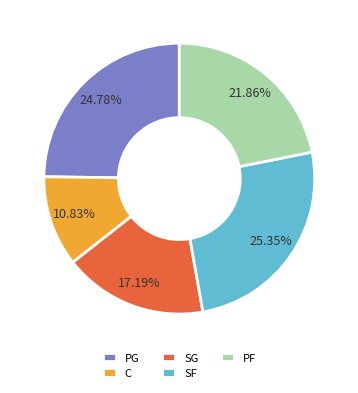

Is PF the majority of the pie?

No